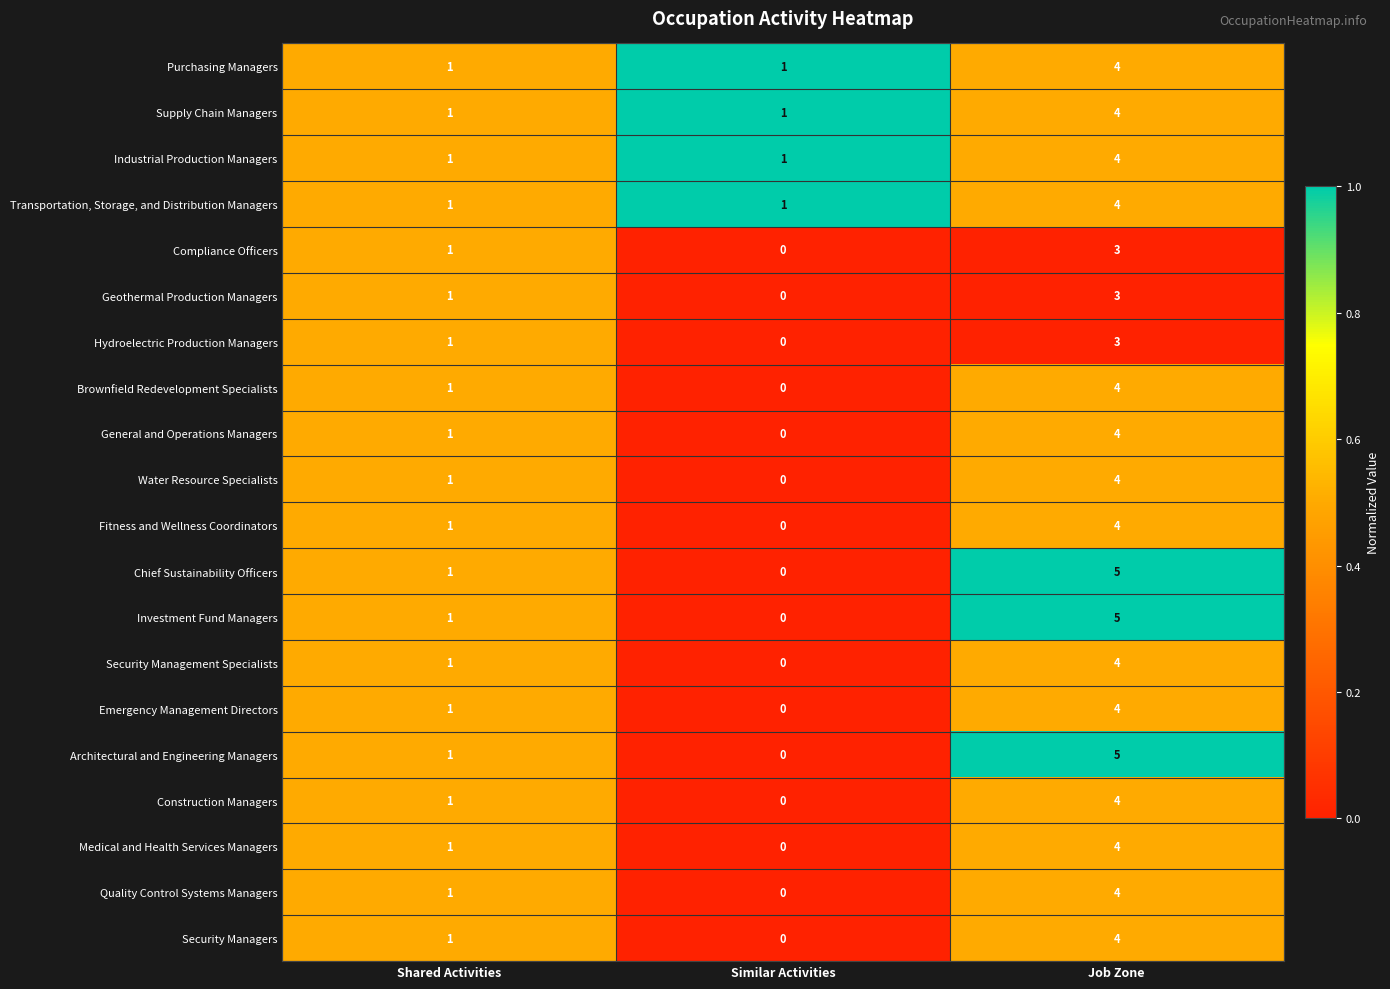

Which category has the highest value across all series?

Job Zone